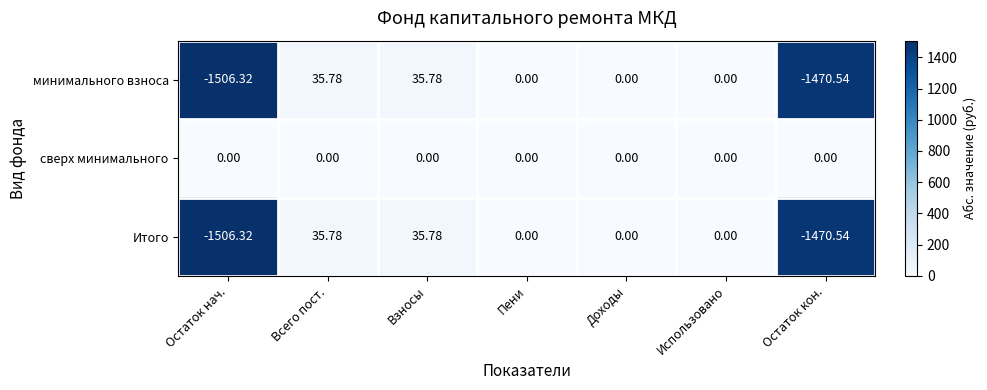

Where does the Итого series first go above 0?

Всего пост.